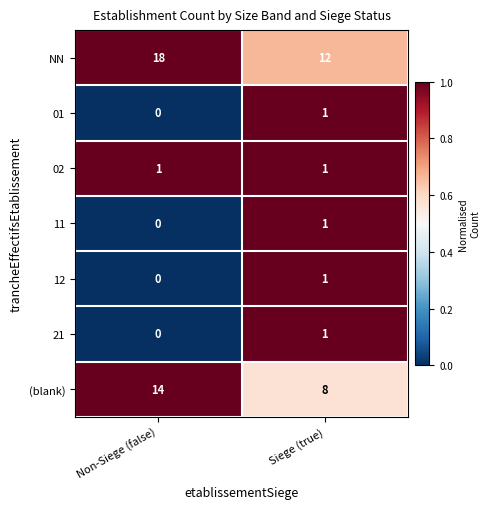

Rank the categories by NN value from highest to lowest.

Non-Siege (false), Siege (true)